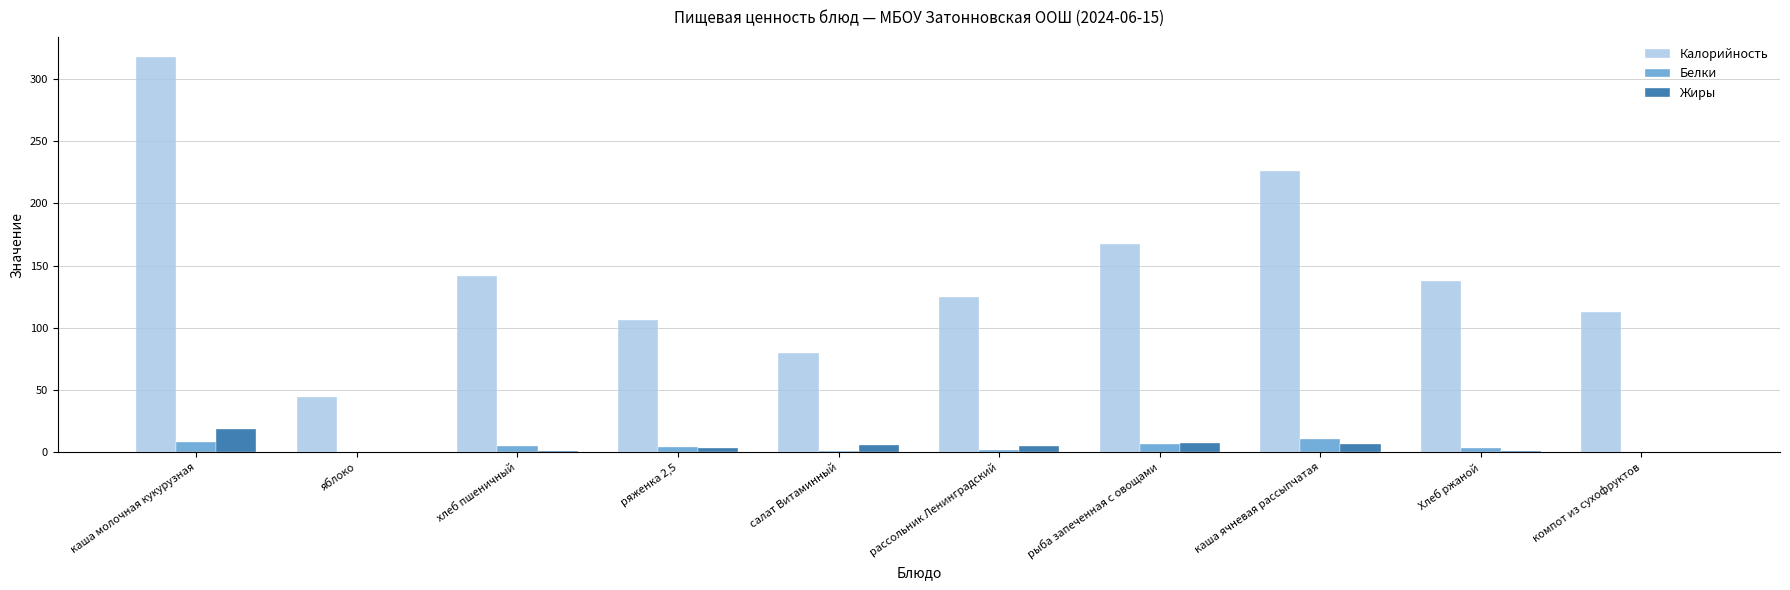

What is the sum of the Жиры values at ряженка 2,5 and рыба запеченная с овощами?

10.4